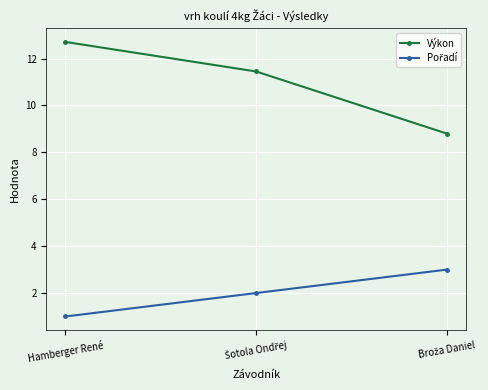

Which series has the widest spread of values?

Výkon